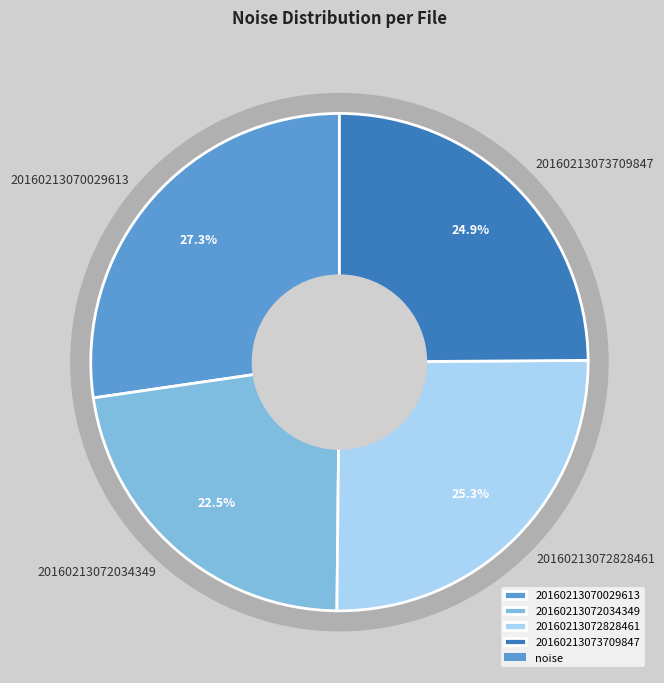

What is the total percentage of 20160213073709847 and 20160213072828461?

50.2%